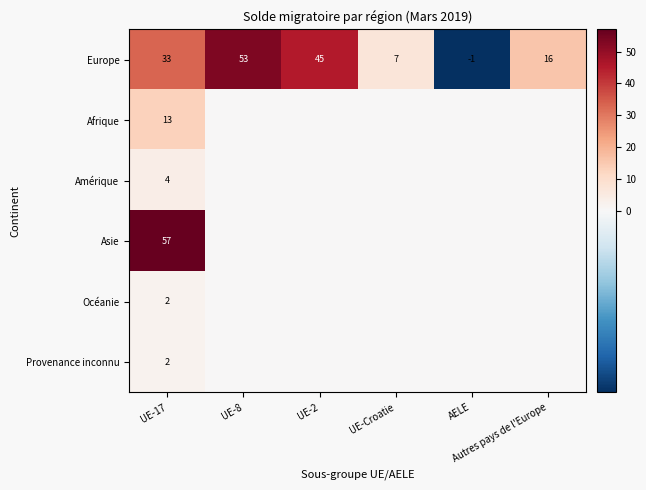

What is the difference between the second highest and second lowest values in the Europe series?

38